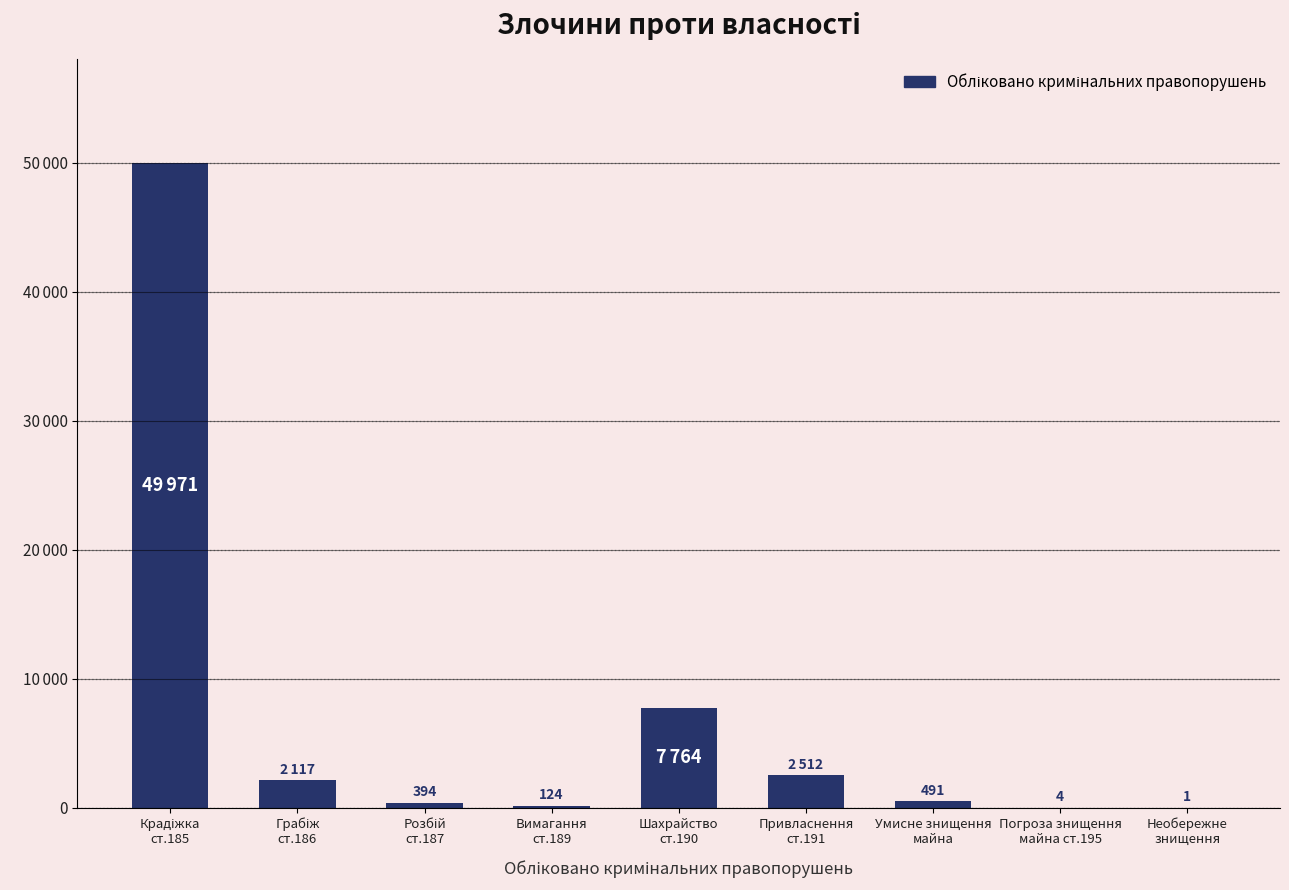

How many bars are there in total?

9